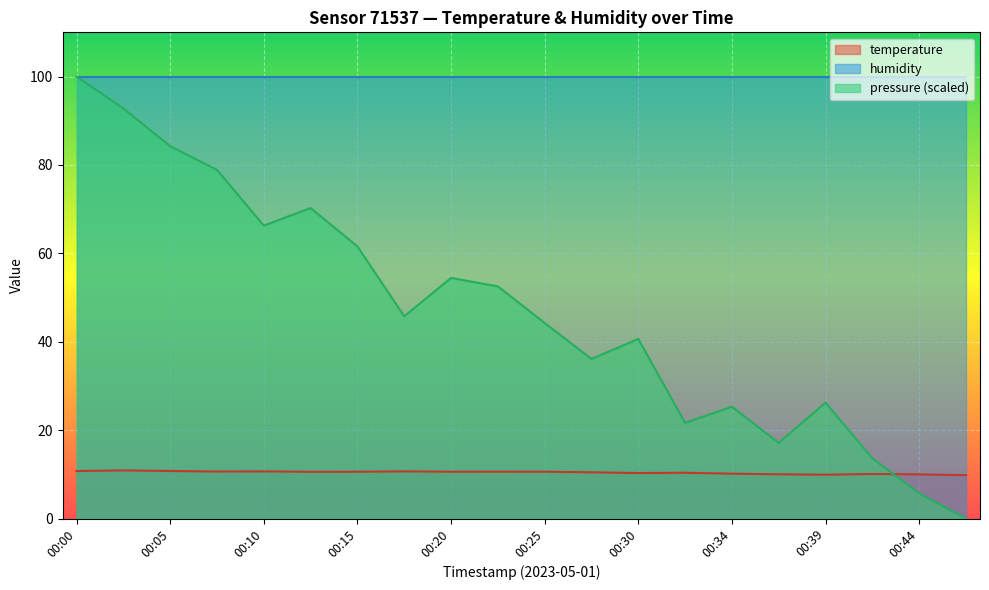

What is the difference between the highest and lowest values at 00:25?

89.4